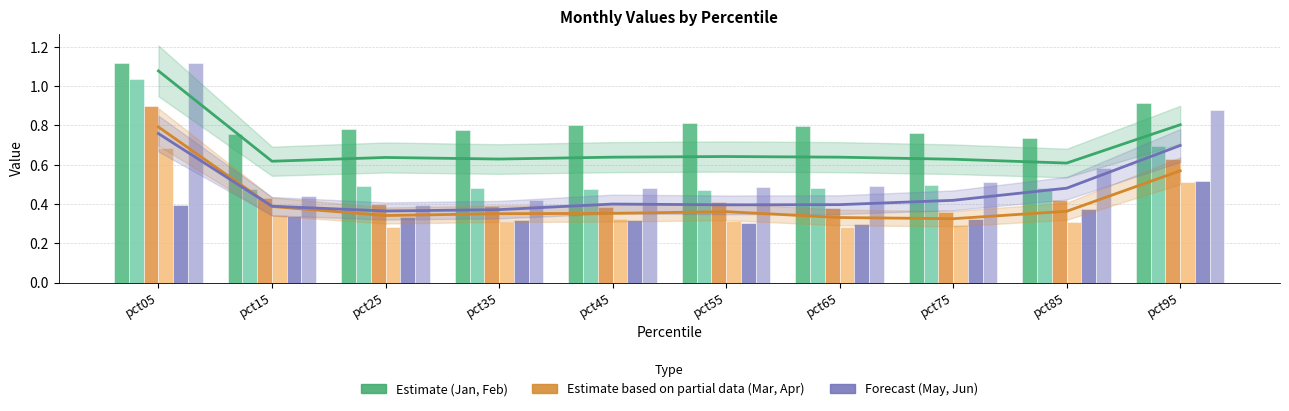

What is the value of the May bar at the 4th from the left?

0.3